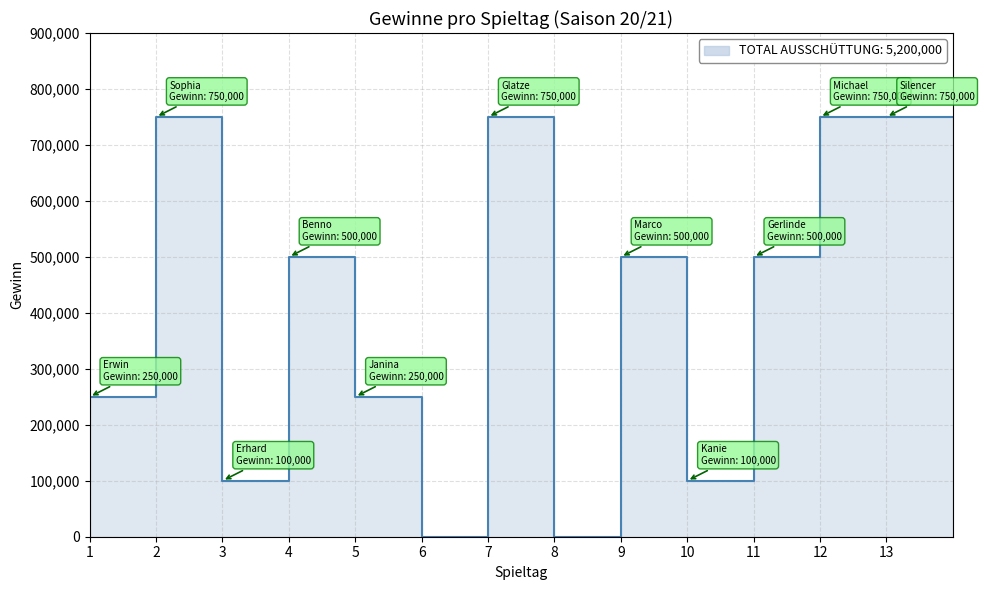

Reading right to left, what are all the values shown in this chart?

13=750000	12=750000	11=500000	10=100000	9=500000	8=0	7=750000	6=0	5=250000	4=500000	3=100000	2=750000	1=250000